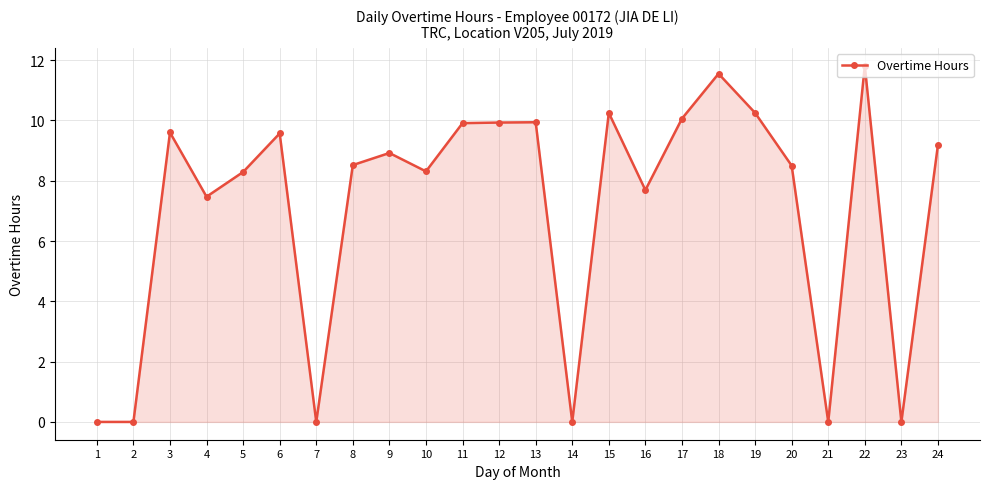

Read the value at 4.

7.5